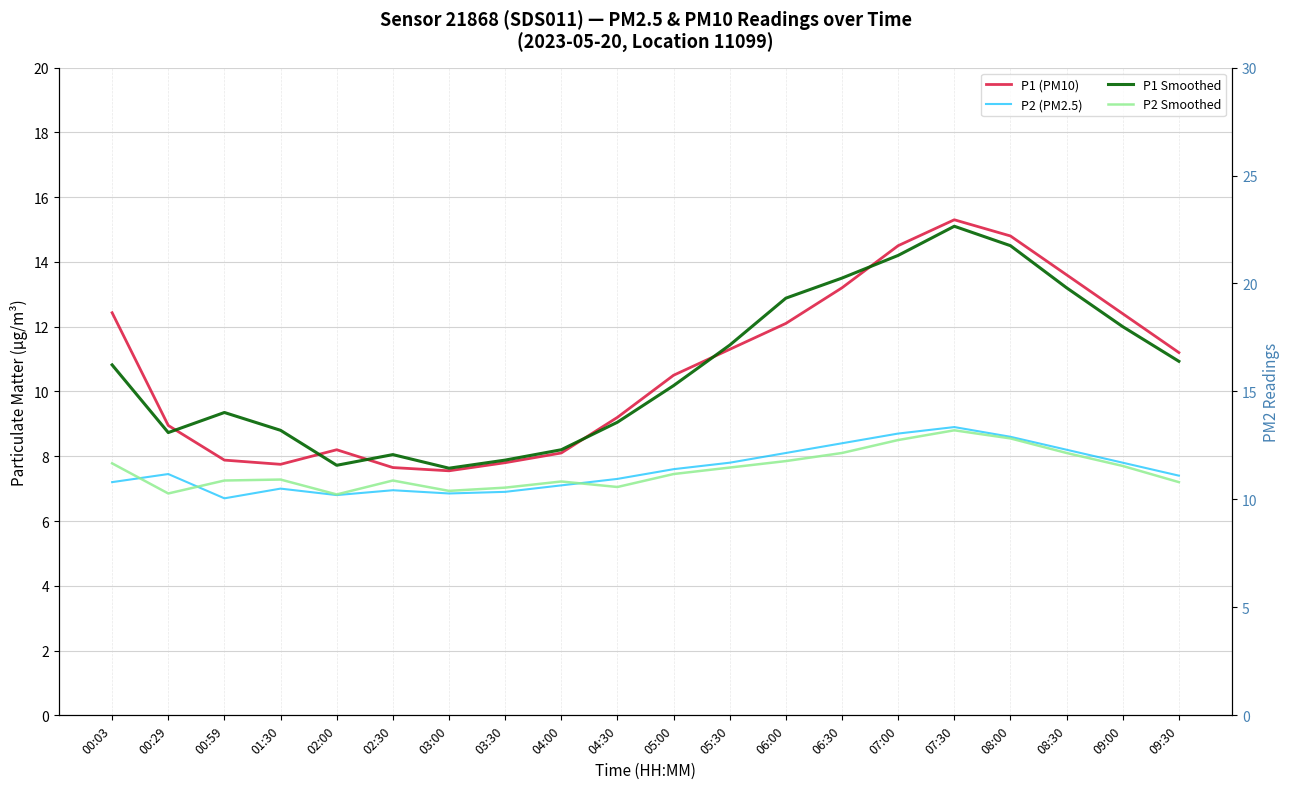

Between which two adjacent categories do P2 Smoothed and P2 (PM2.5) first intersect?

00:03 and 00:29